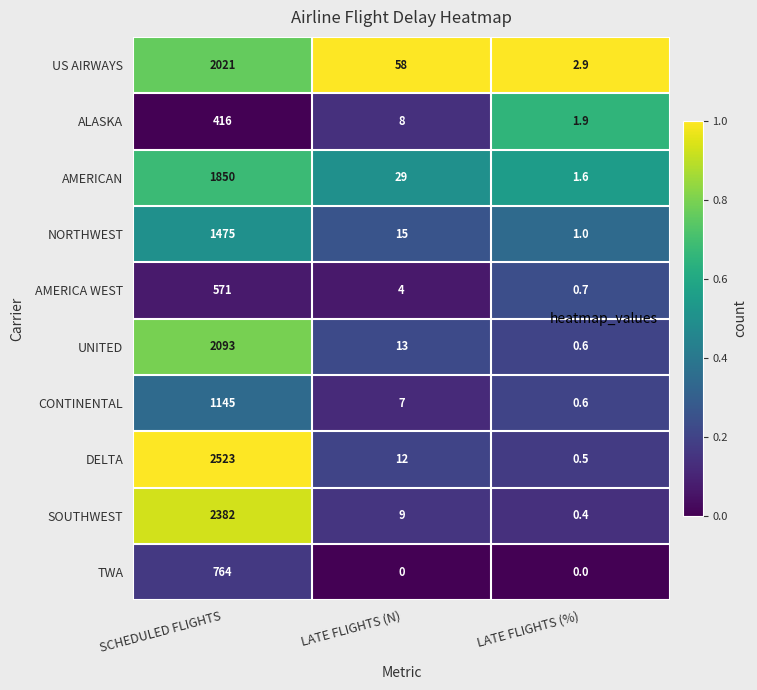

What is the difference between the maximum and minimum values in the AMERICA WEST series?

570.3